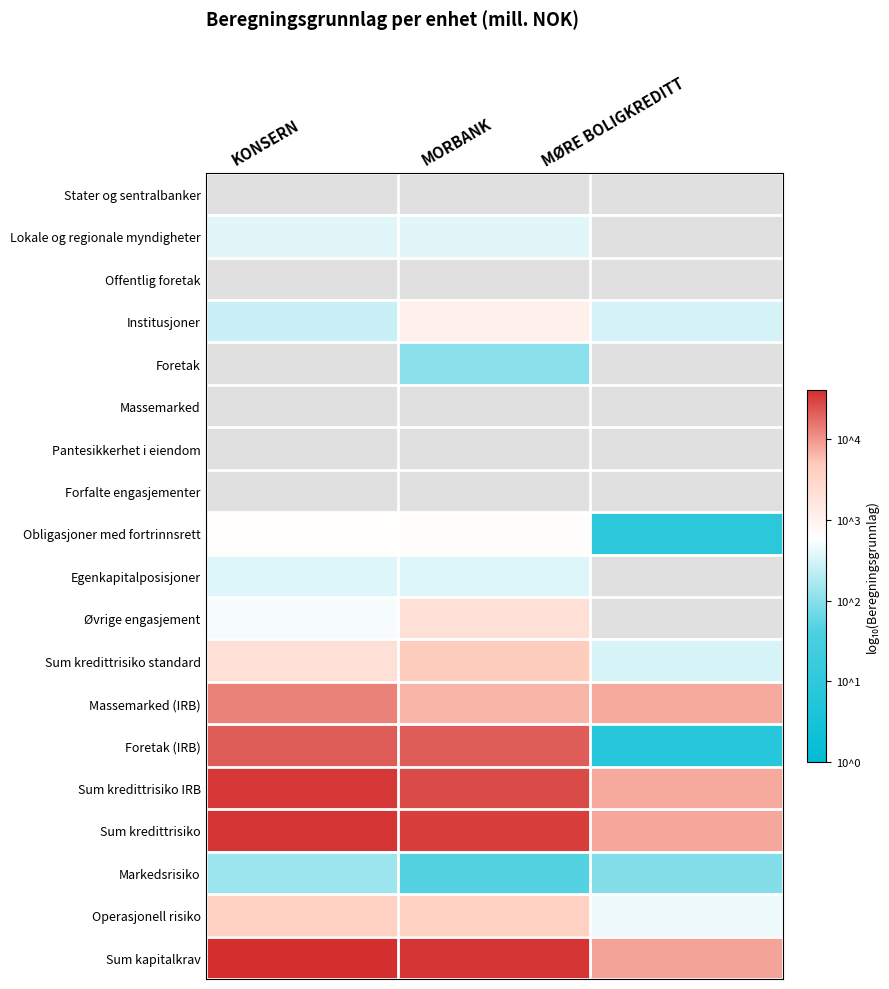

Which series has the widest spread of values?

Foretak (IRB)